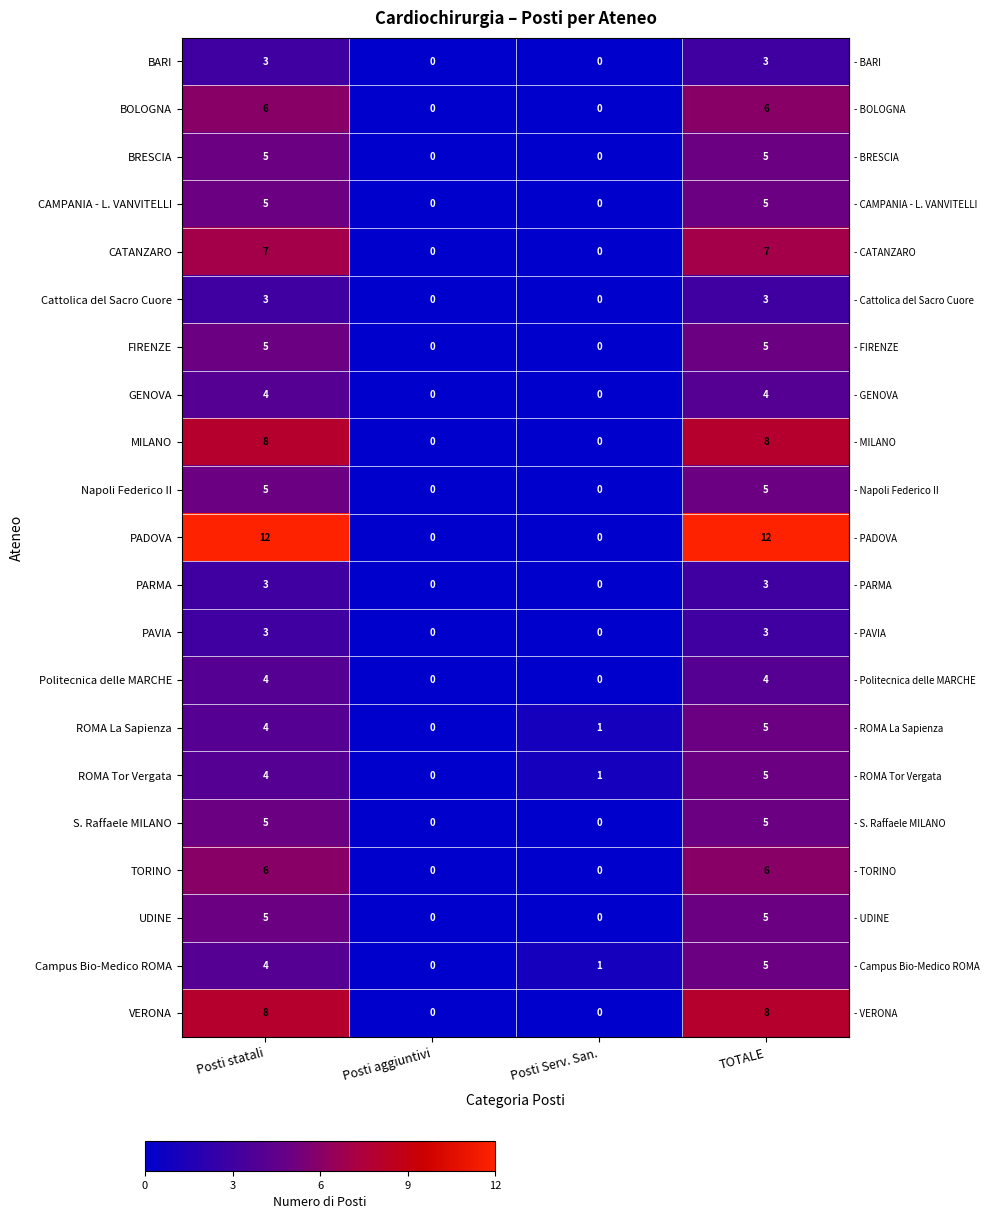

At which label is ROMA La Sapienza closest to 2?

Posti Serv. San.